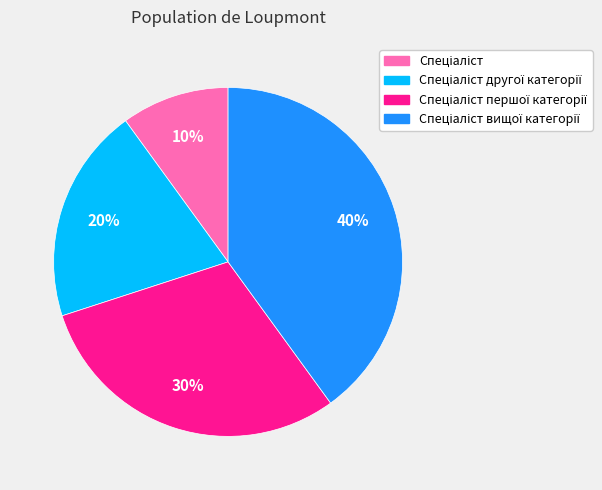

To the nearest percent, what is the difference between the largest and smallest slice percentages?

30%